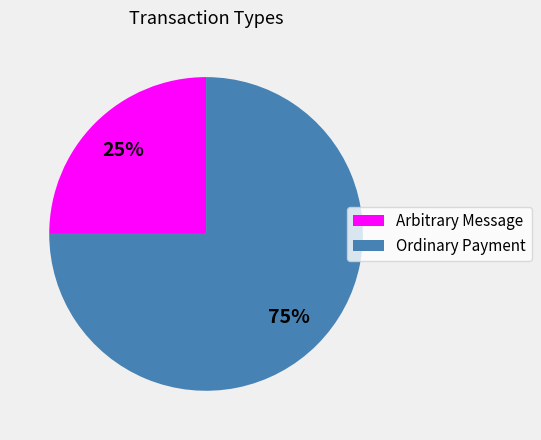

True or false: Arbitrary Message accounts for 34% of the total.

False